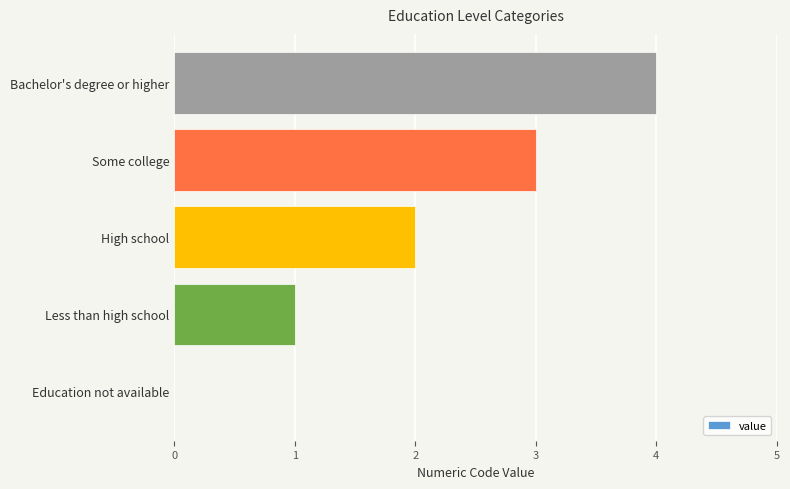

The chart shows a value of 0 at Education not available. True or false?

True